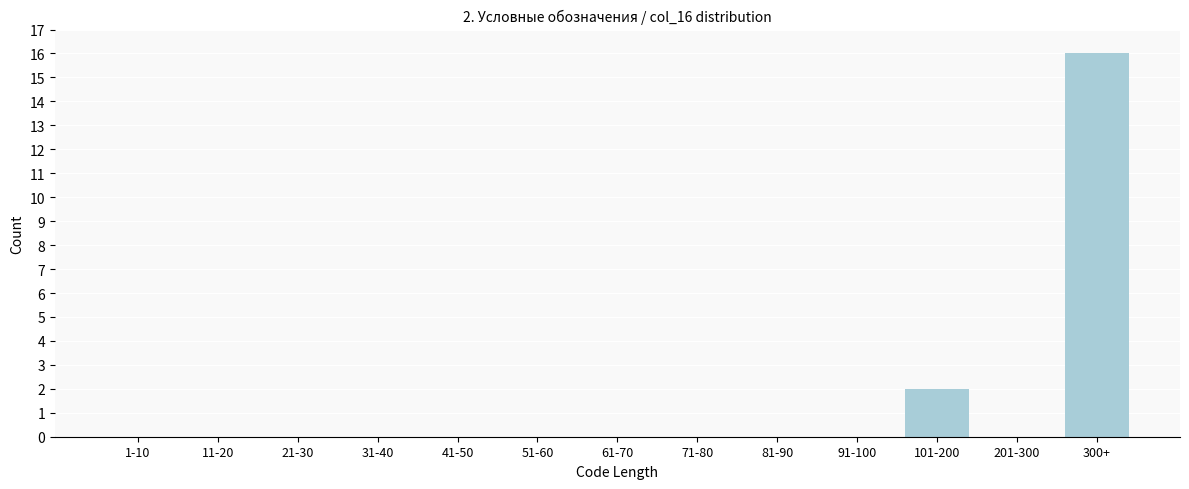

Reading right to left, list all the values displayed in this chart.

300+=16	201-300=0	101-200=2	91-100=0	81-90=0	71-80=0	61-70=0	51-60=0	41-50=0	31-40=0	21-30=0	11-20=0	1-10=0